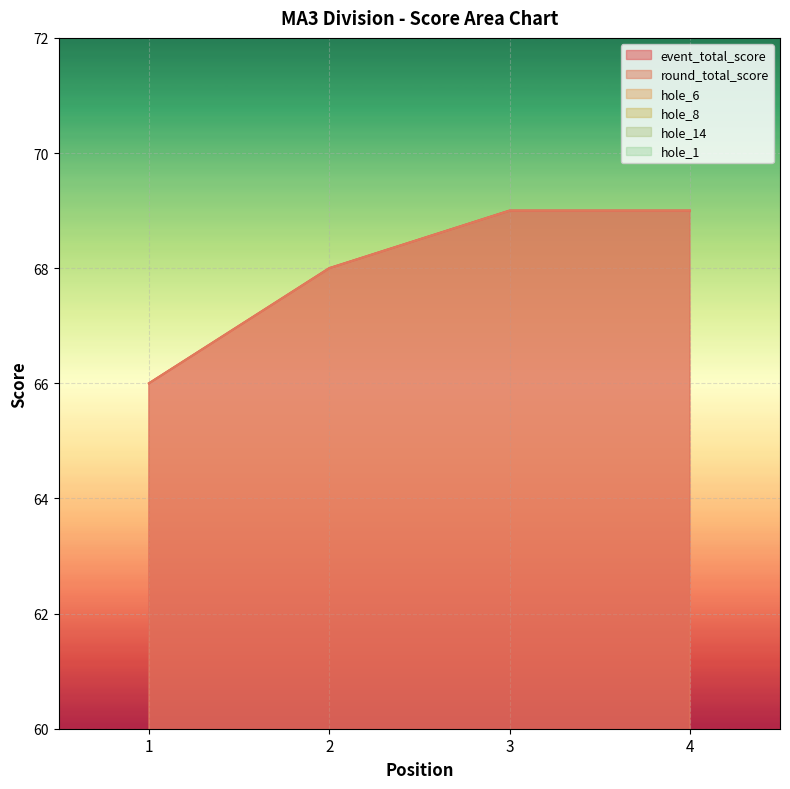

Between 1 and 4, which series saw the biggest shift?

event_total_score